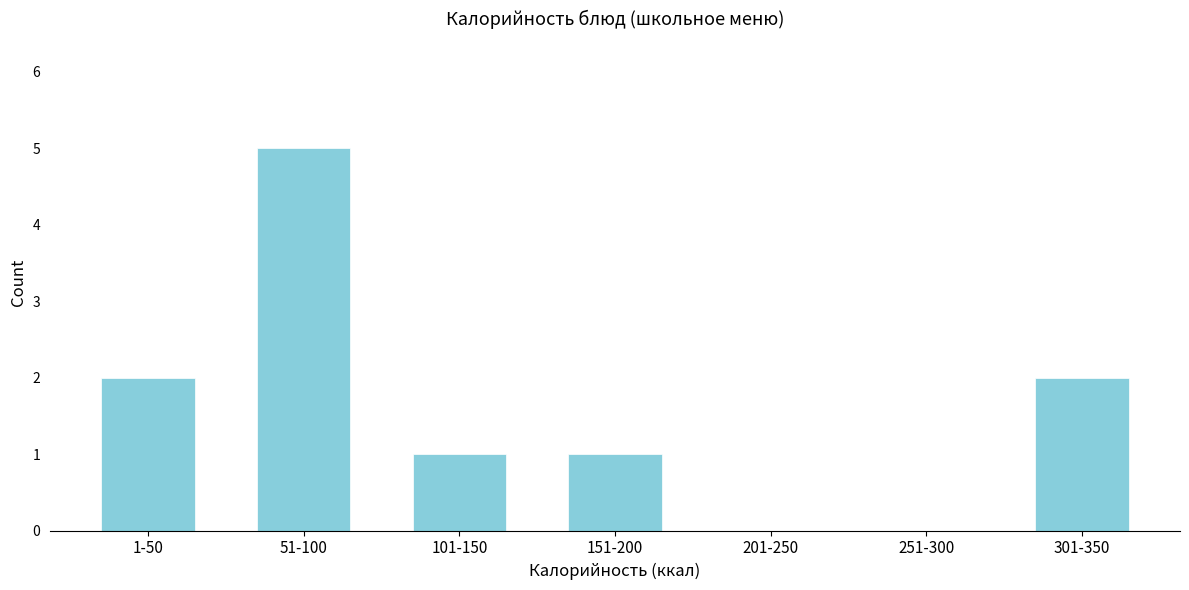

Is it true that the value at 251-300 is 3?

False